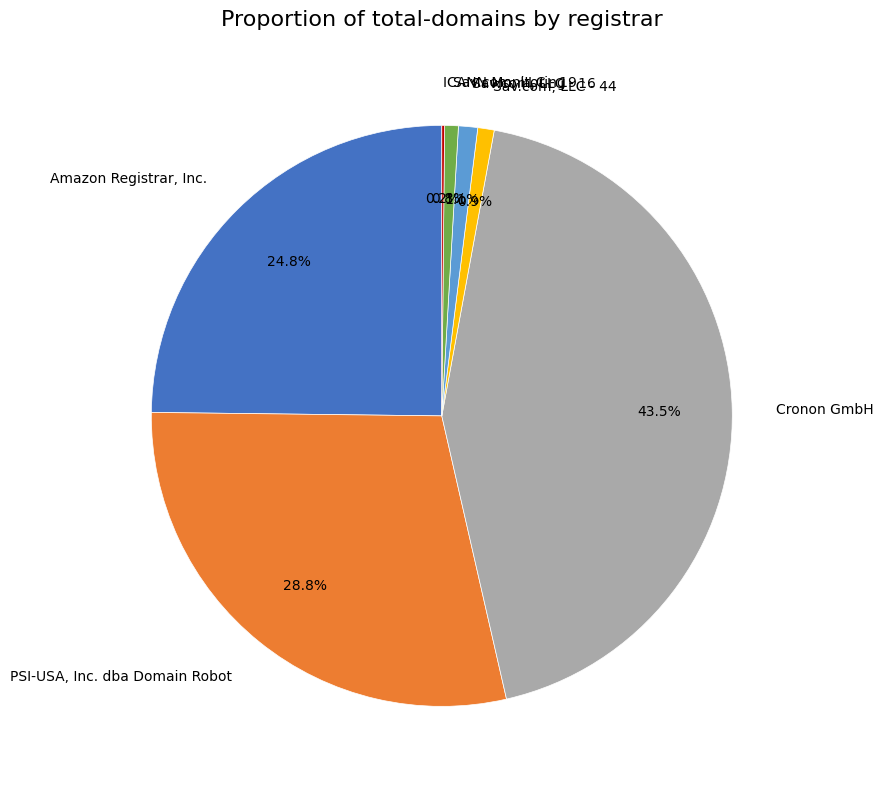

How much of the chart is everything except Sav.com, LLC - 44?

99.1%